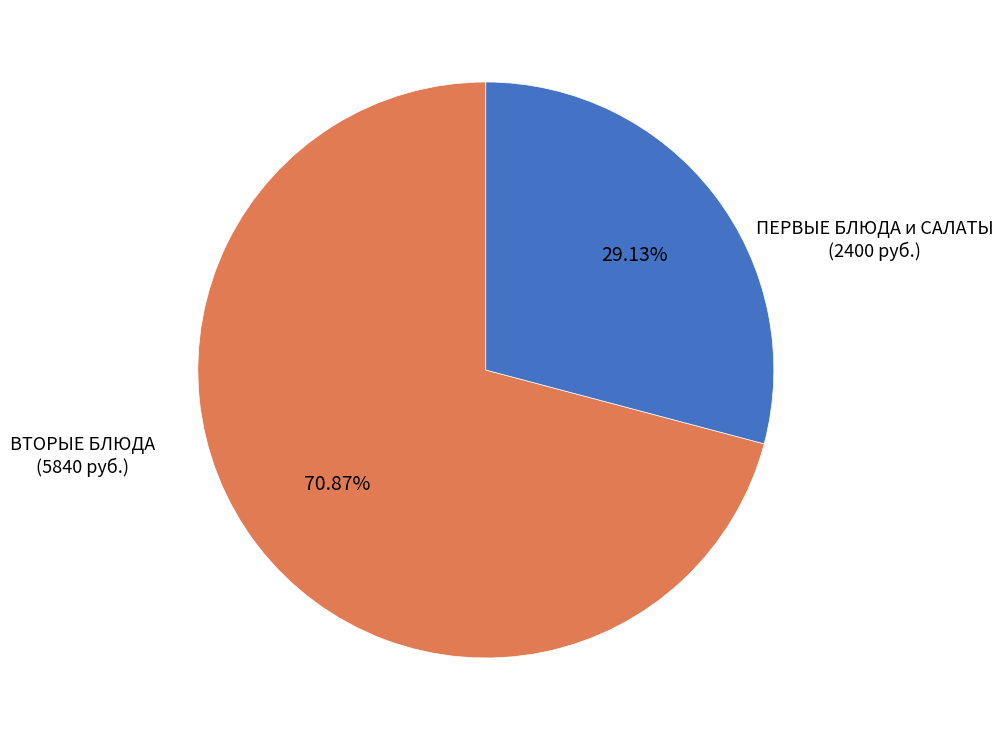

How many slices are in this pie chart?

2